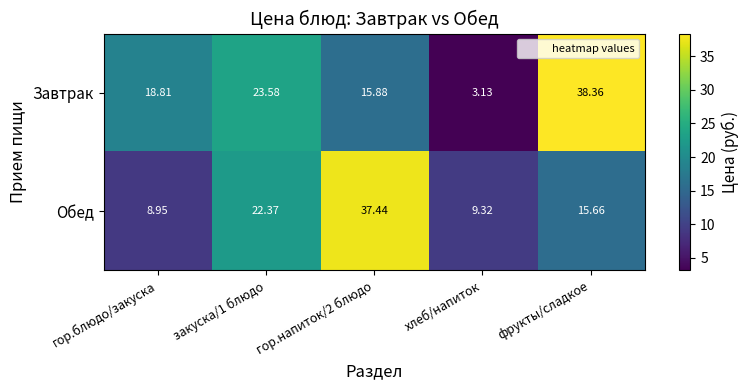

Rank the series by their average value, from highest to lowest.

Завтрак, Обед